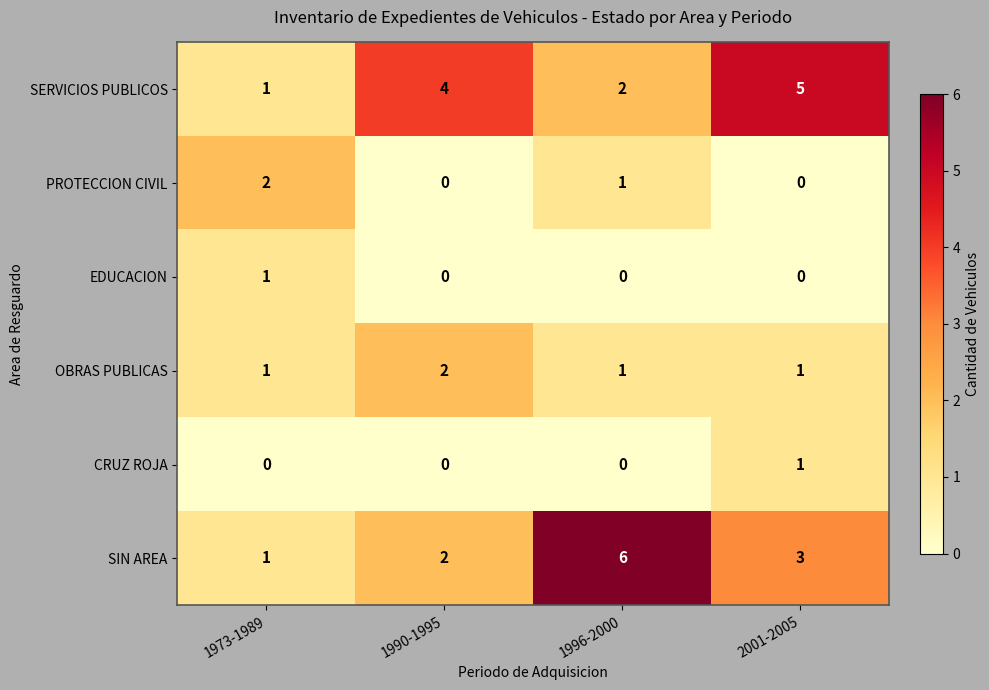

The value of PROTECCION CIVIL at 2001-2005 is 0. True or false?

True